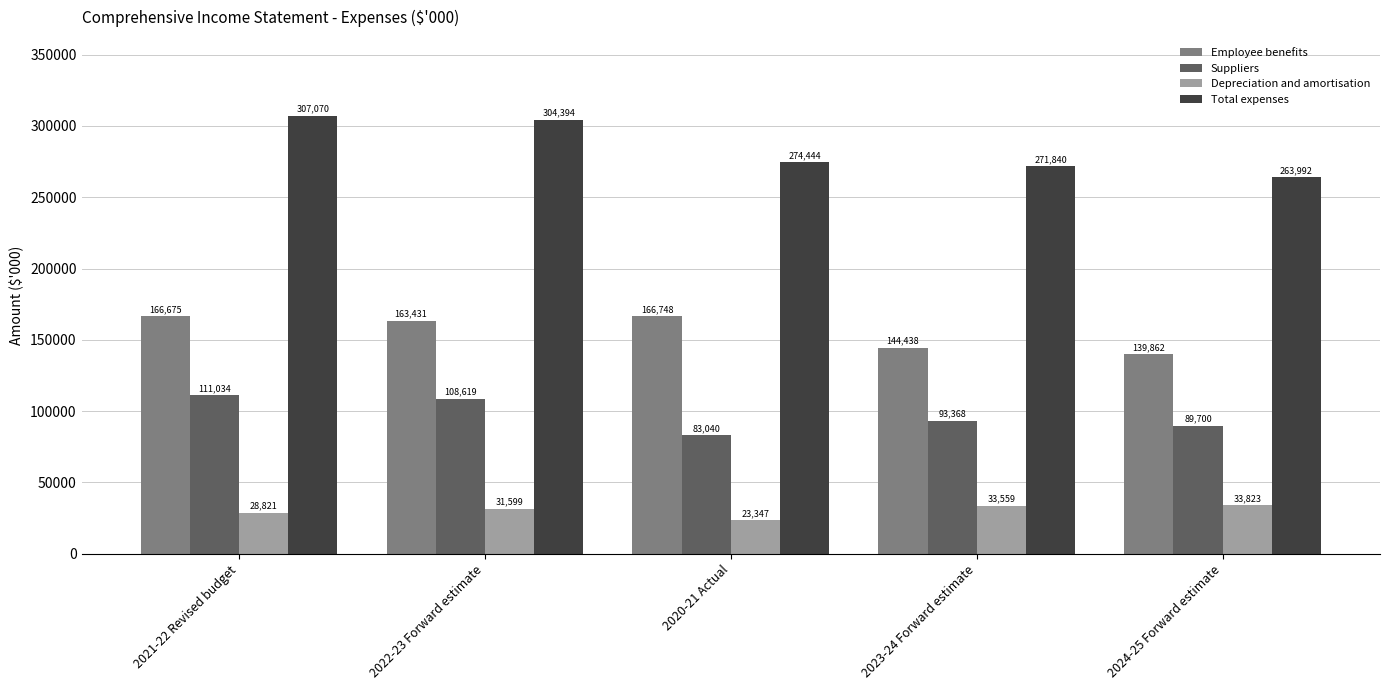

What is the value of the Employee benefits bar at the 4th from the left?

144438